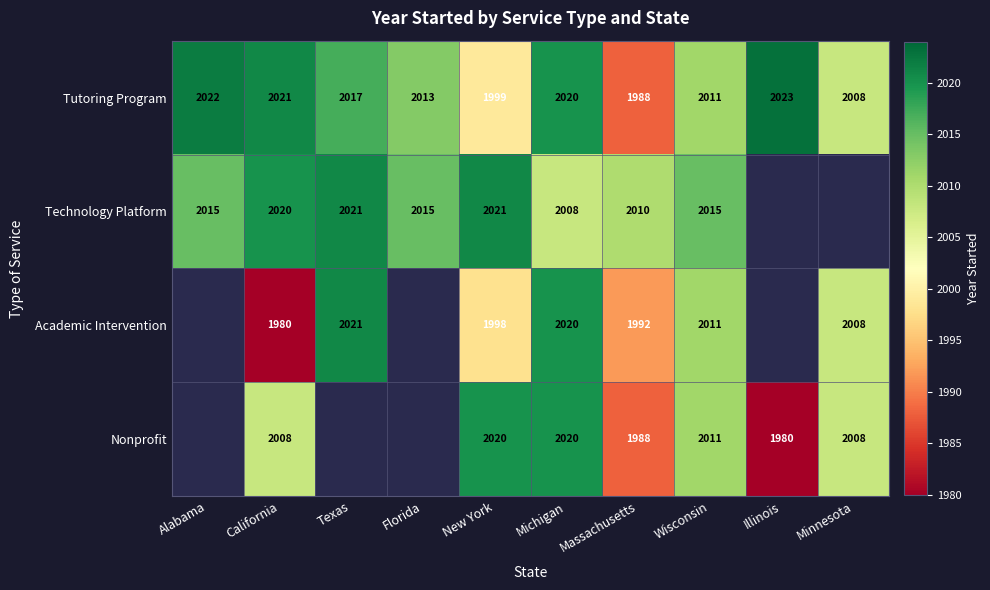

The Tutoring Program series shows 943 at Michigan. True or false?

False